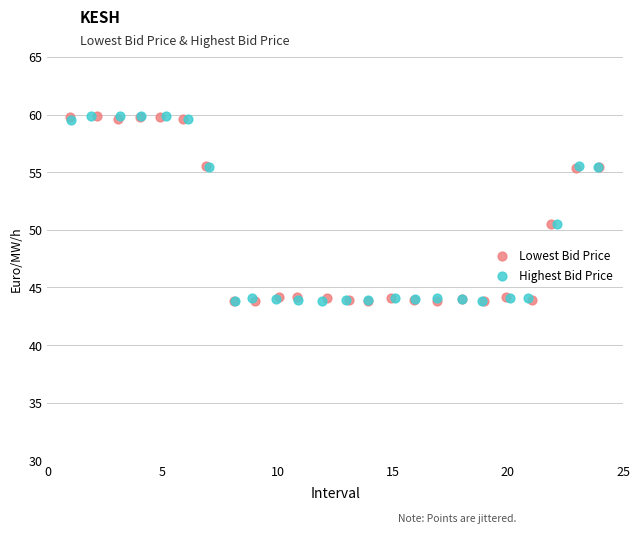

What are all the series names shown in the legend?

Lowest Bid Price, Highest Bid Price